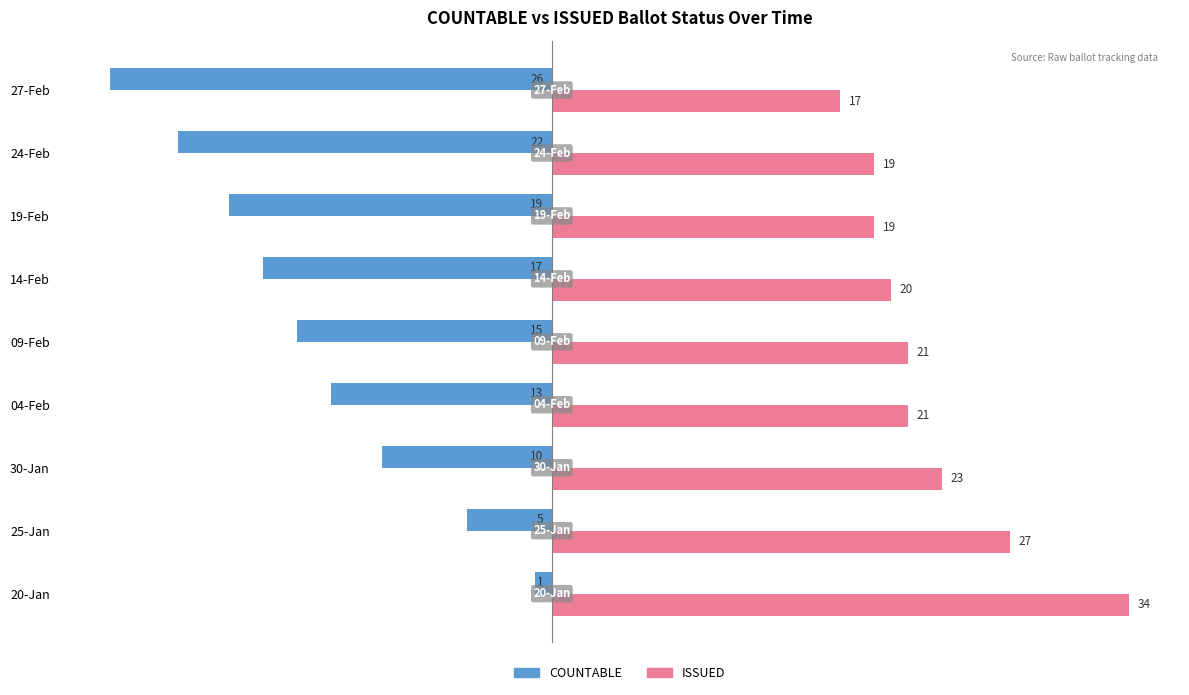

Which series has the widest spread of values?

COUNTABLE